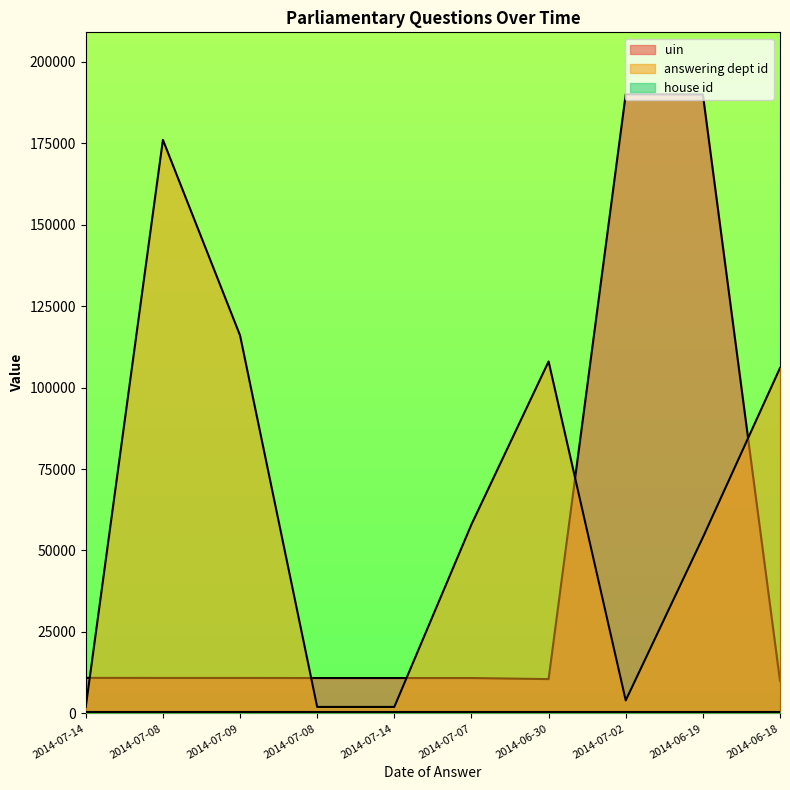

True or false: answering dept id has a value of 176000.0 at 2014-07-08.

True